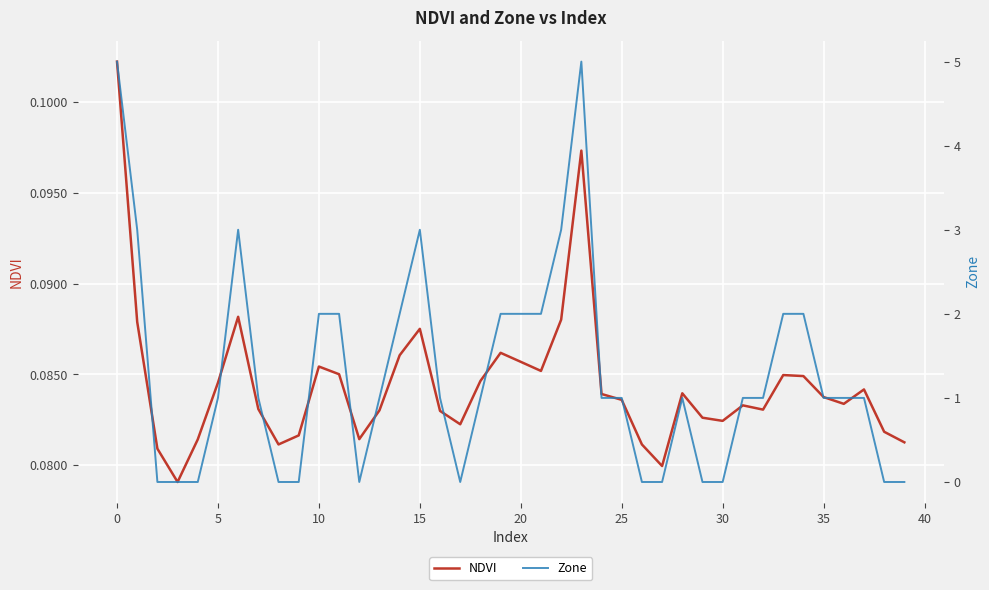

Rank the series by their average value, from highest to lowest.

Zone, NDVI